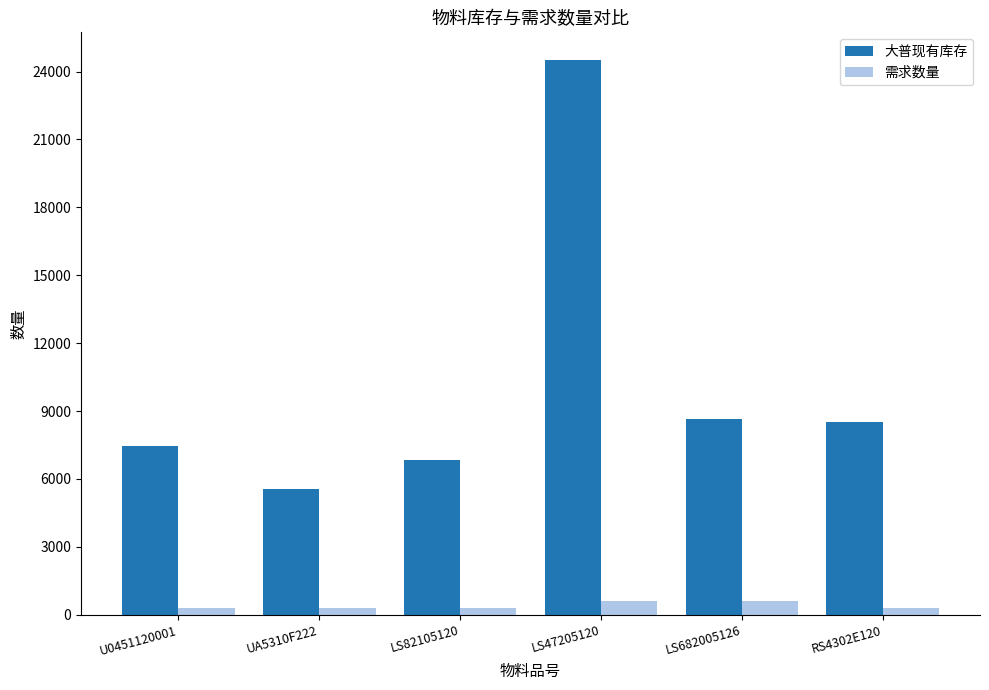

The 大普现有库存 series shows 7445 at U0451120001. True or false?

True